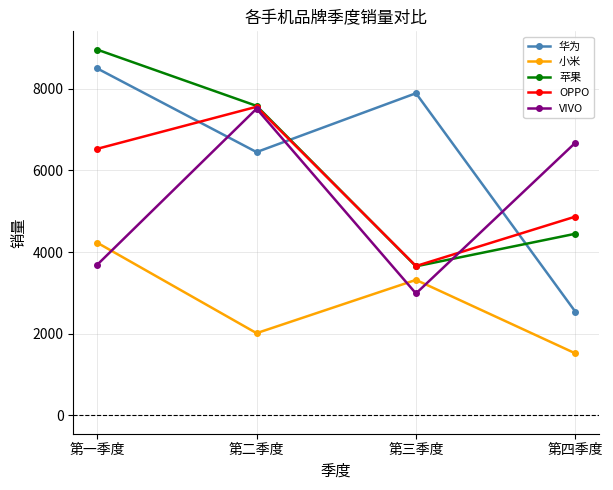

What is the difference between the second highest and second lowest values in the 小米 series?

1305